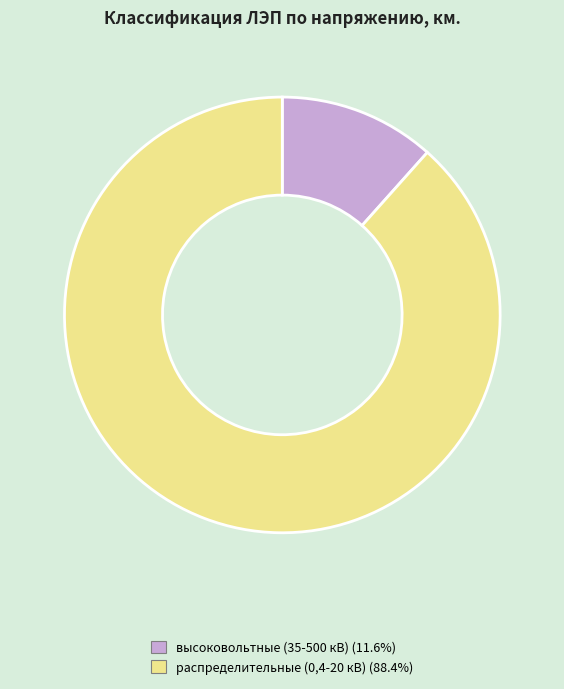

Is the sum of высоковольтные (35-500 кВ) and распределительные (0,4-20 кВ) greater than half?

Yes